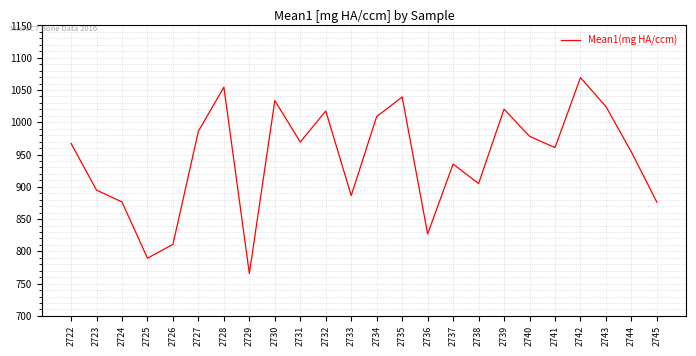

Is it true that the value at 2736 is 522.7?

False